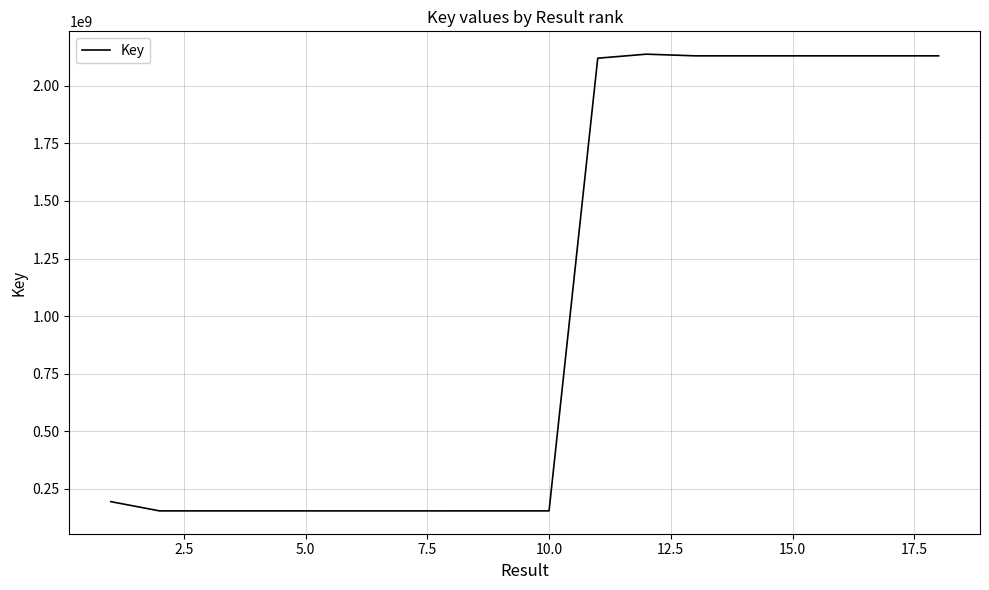

What is the maximum value shown in the chart?

2137641560